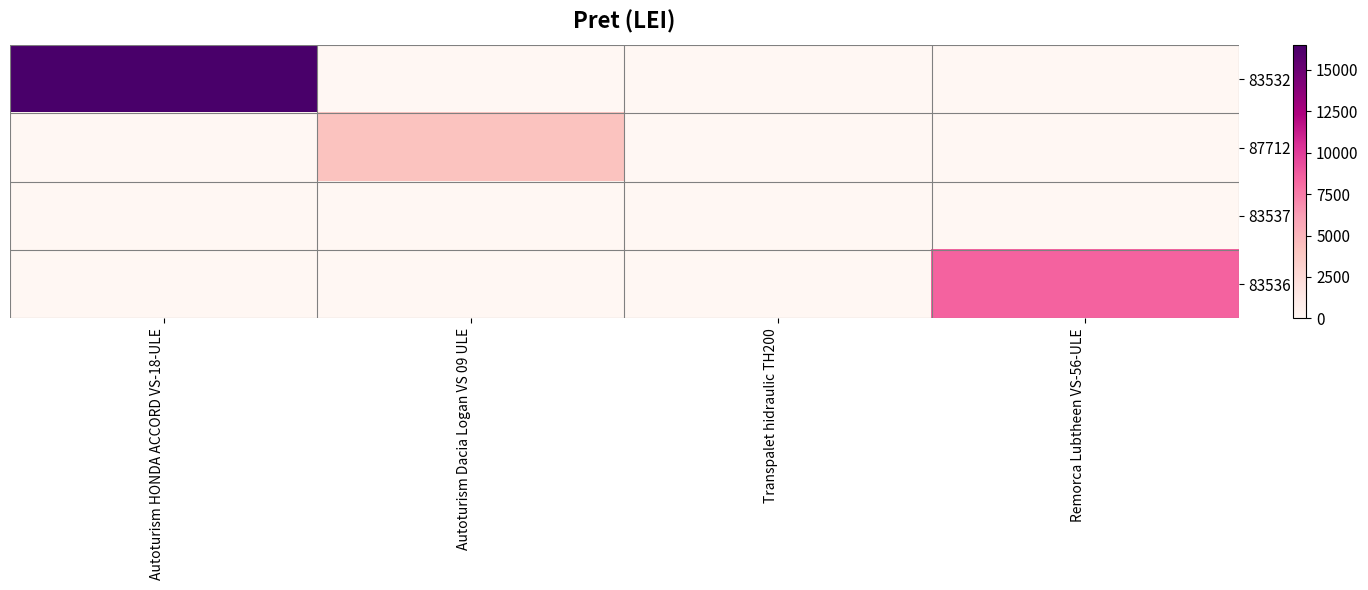

Reading right to left, transcribe all the data shown in this chart.

83532: Remorca Lubtheen VS-56-ULE=0	Transpalet hidraulic TH200=0	Autoturism Dacia Logan VS 09 ULE=0	Autoturism HONDA ACCORD VS-18-ULE=16500
87712: Remorca Lubtheen VS-56-ULE=0	Transpalet hidraulic TH200=0	Autoturism Dacia Logan VS 09 ULE=4250	Autoturism HONDA ACCORD VS-18-ULE=0
83537: Remorca Lubtheen VS-56-ULE=0	Transpalet hidraulic TH200=60	Autoturism Dacia Logan VS 09 ULE=0	Autoturism HONDA ACCORD VS-18-ULE=0
83536: Remorca Lubtheen VS-56-ULE=8500	Transpalet hidraulic TH200=0	Autoturism Dacia Logan VS 09 ULE=0	Autoturism HONDA ACCORD VS-18-ULE=0